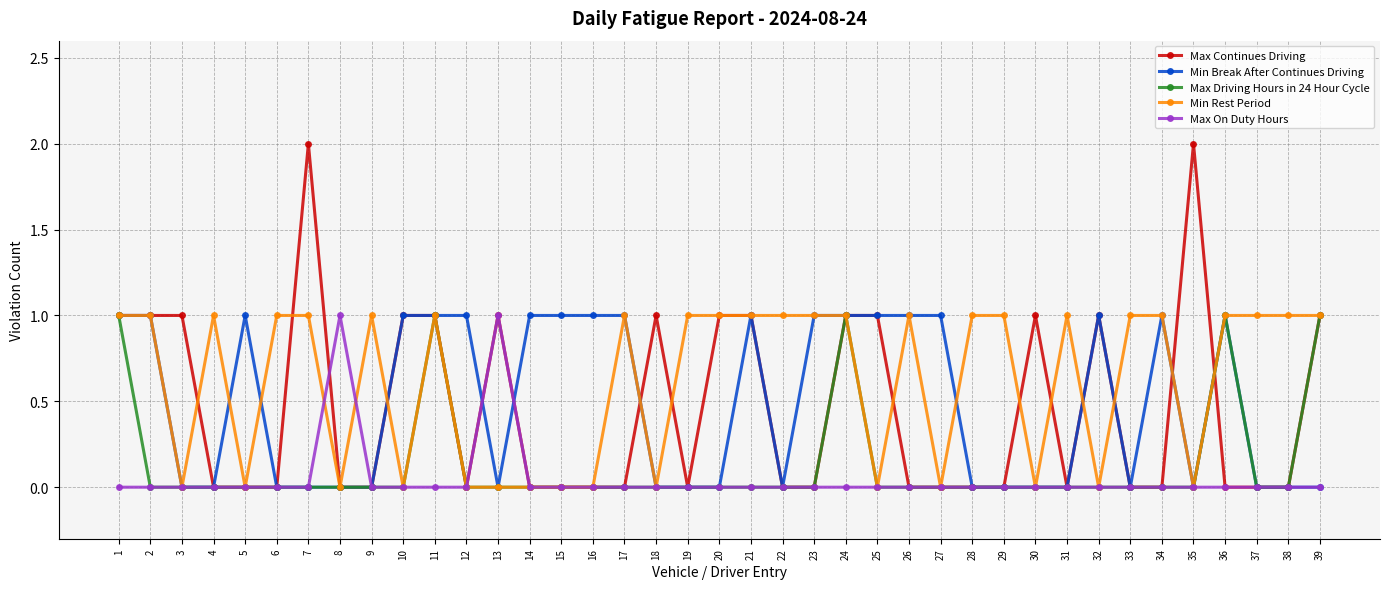

True or false: Min Break After Continues Driving has a value of 0 at 39.

True